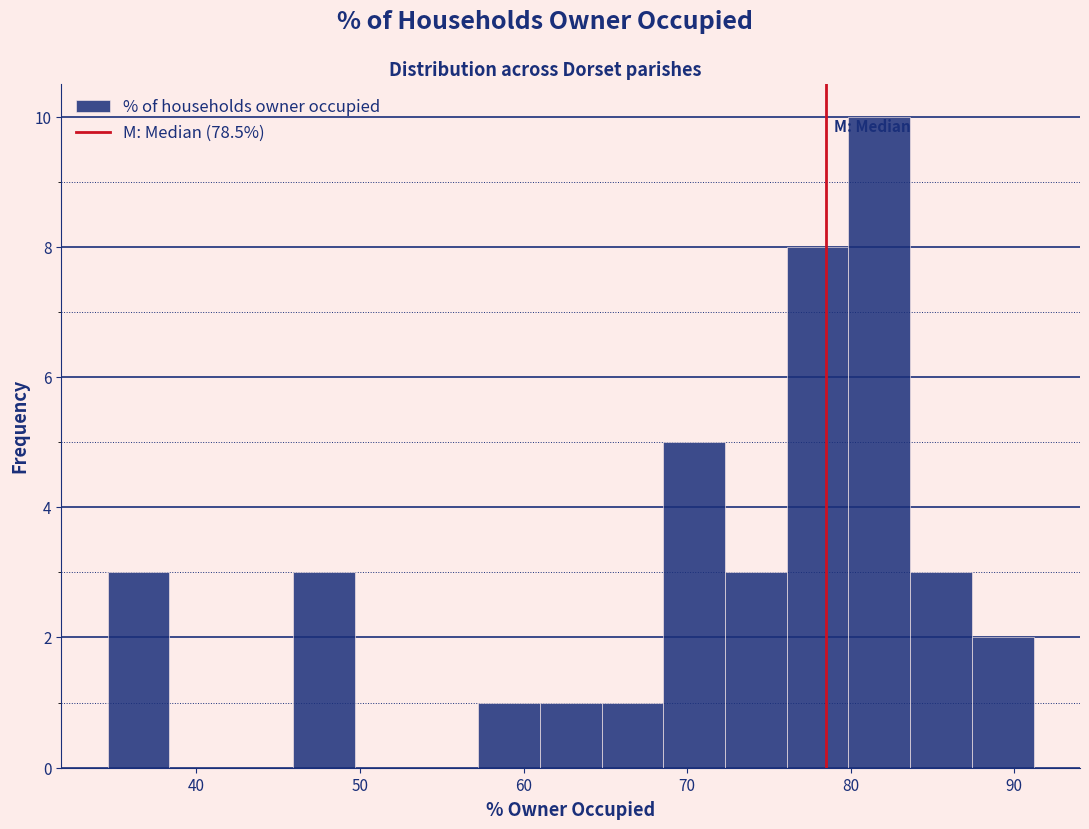

Read against the x-axis, roughly where is the centre of the tallest bar?

82